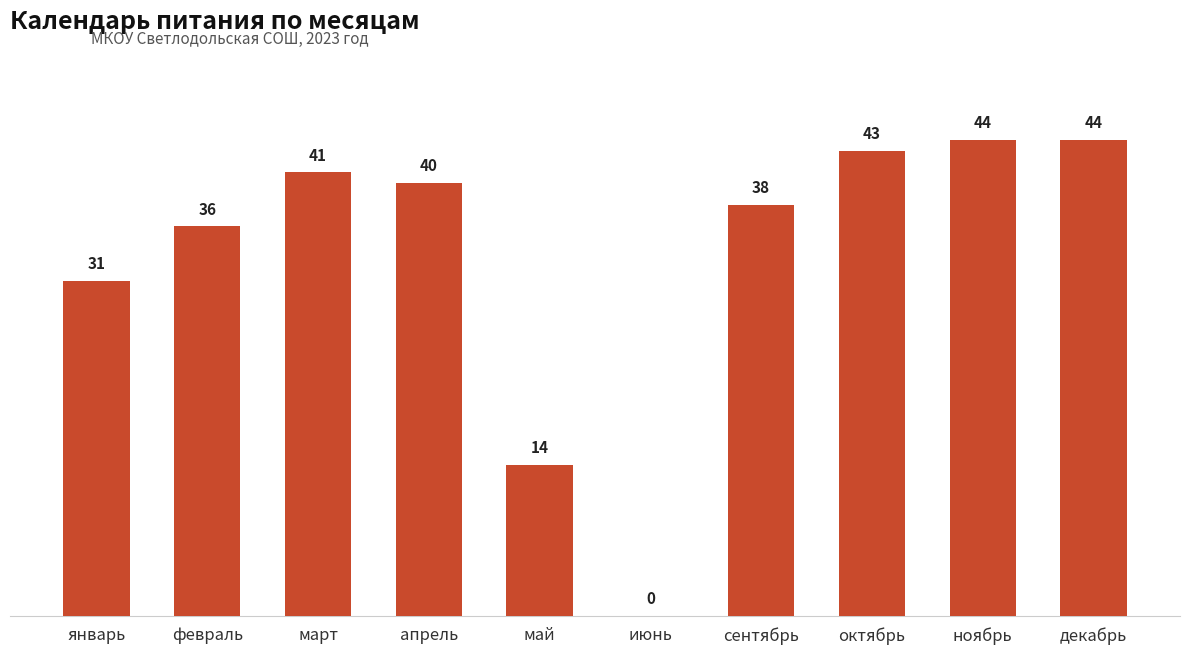

Reading right to left, what are all the values shown in this chart?

декабрь=44	ноябрь=44	октябрь=43	сентябрь=38	июнь=0	май=14	апрель=40	март=41	февраль=36	январь=31